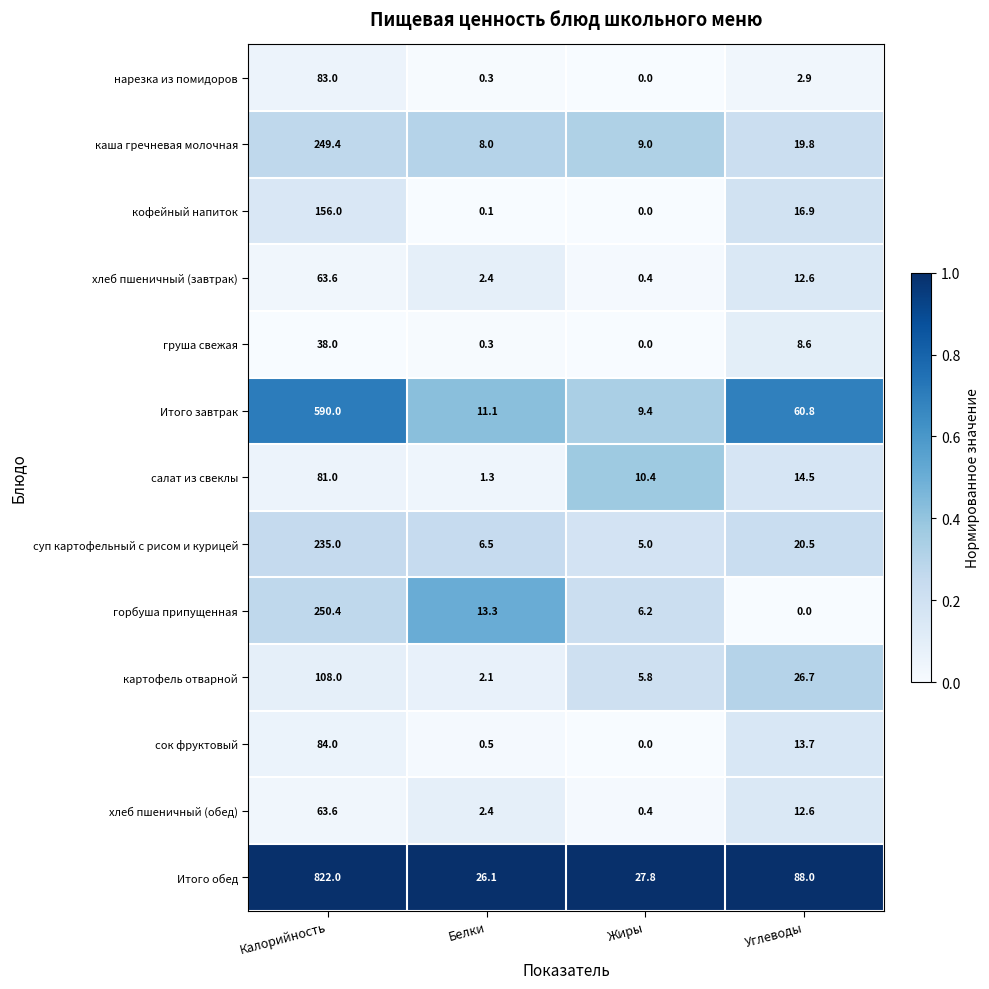

What is the difference between the second highest and second lowest values in the горбуша припущенная series?

7.1